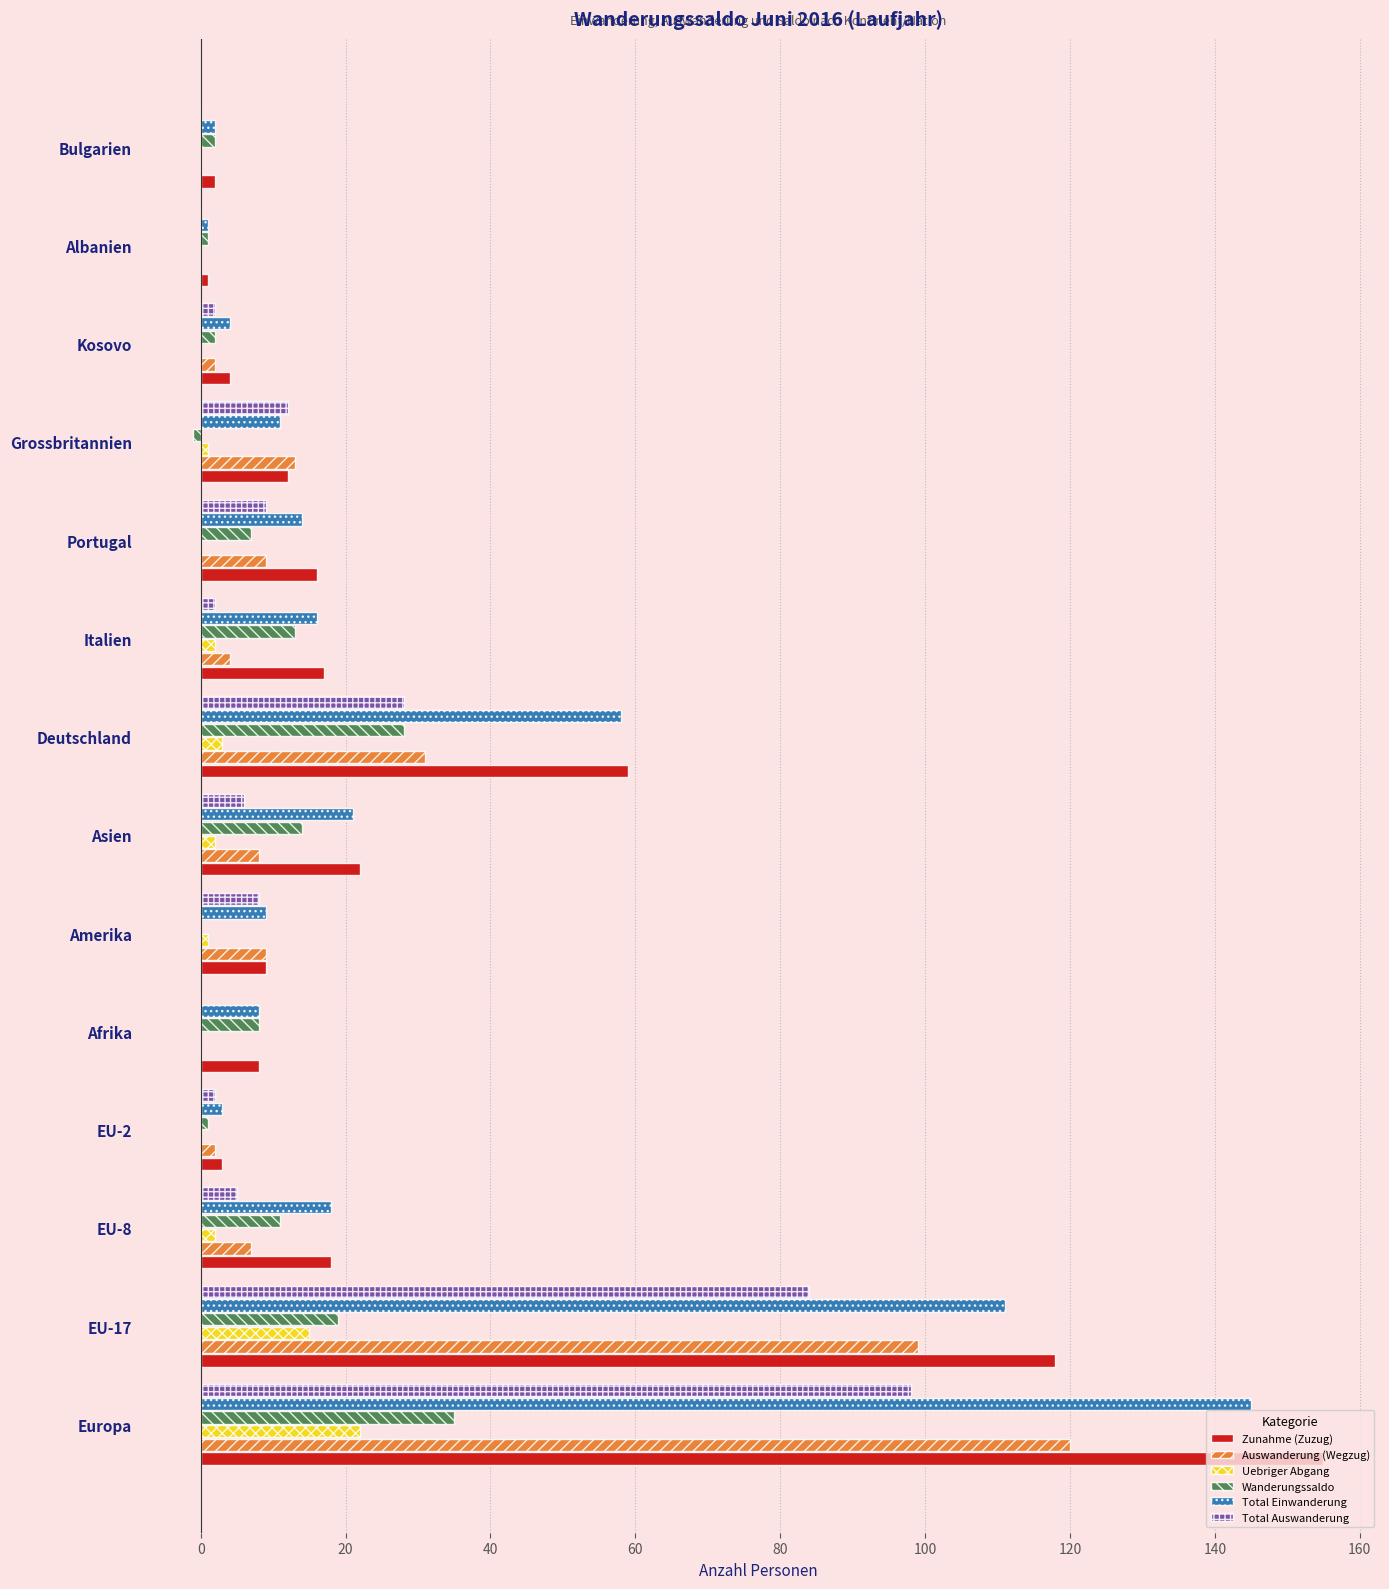

At which category does the chart reach its peak across all series?

Europa